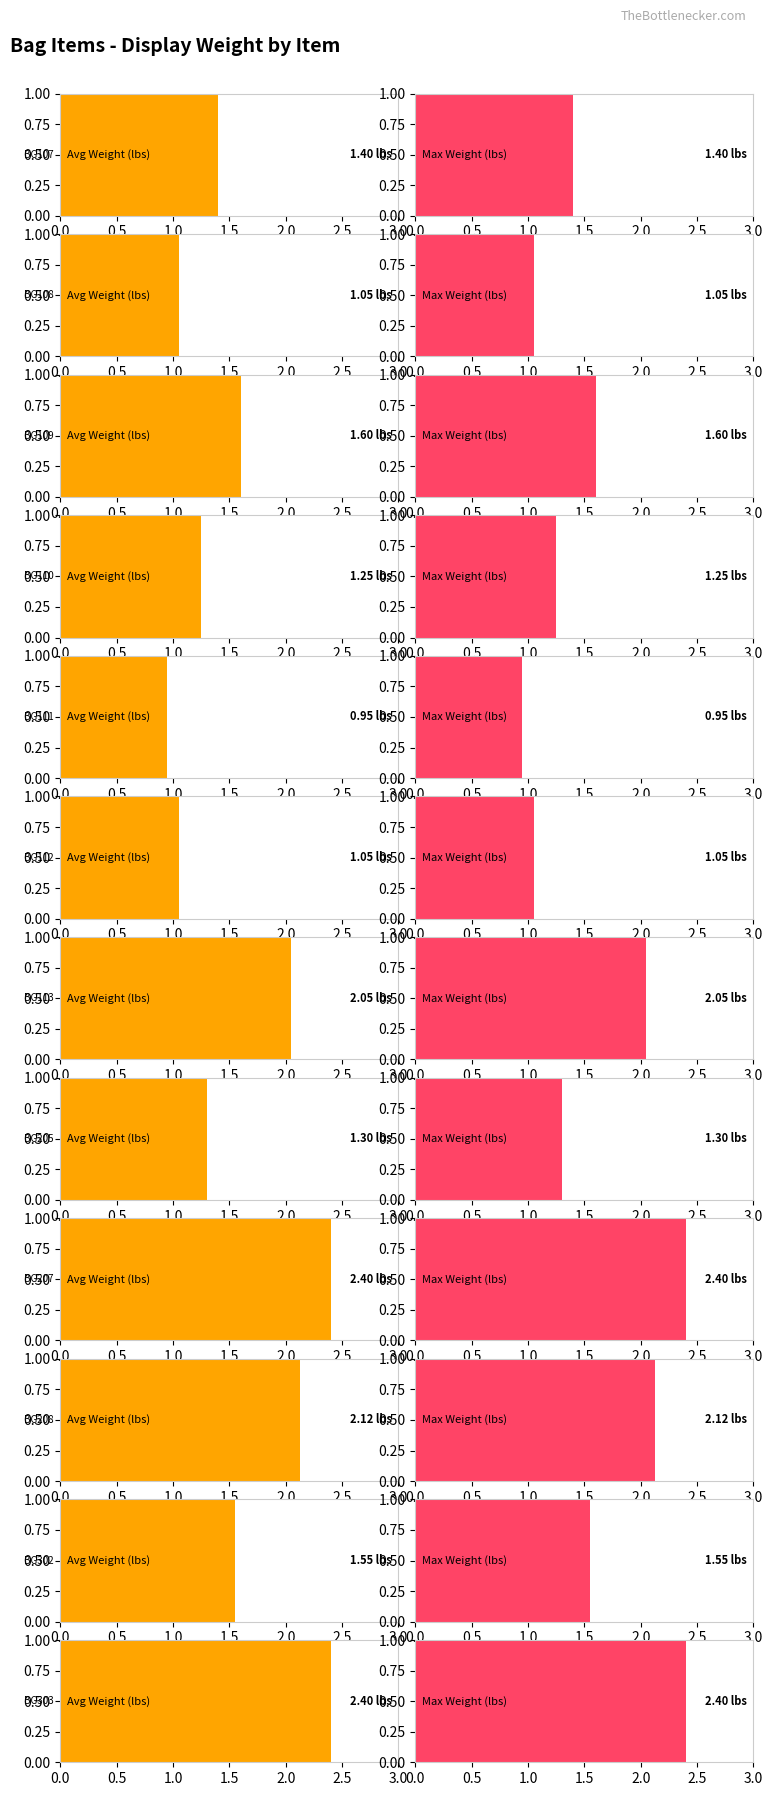

Rank the categories by Average utilization value from highest to lowest.

BG207, BG303, BG208, BG113, BG109, BG302, BG107, BG205, BG110, BG108, BG112, BG111